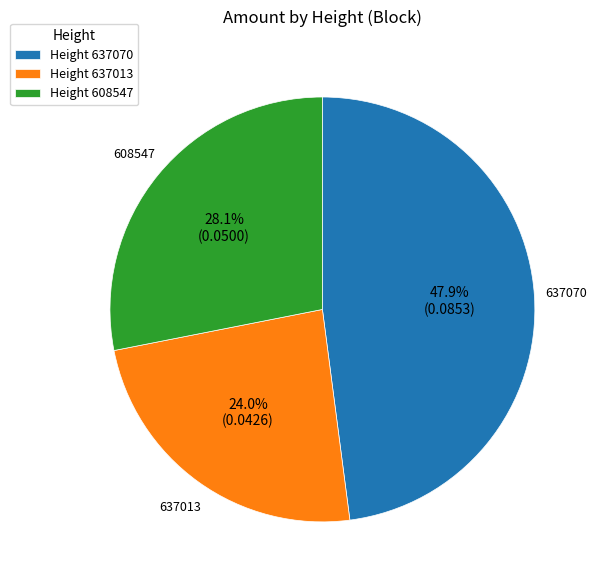

How much of the chart is everything except 637013?

76.0%